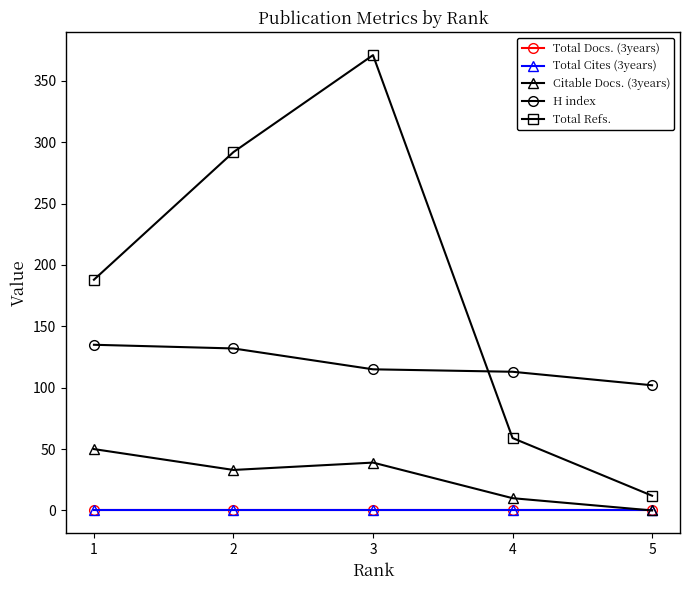

What is the sum of the Citable Docs. (3years) values at 4 and 1?

60